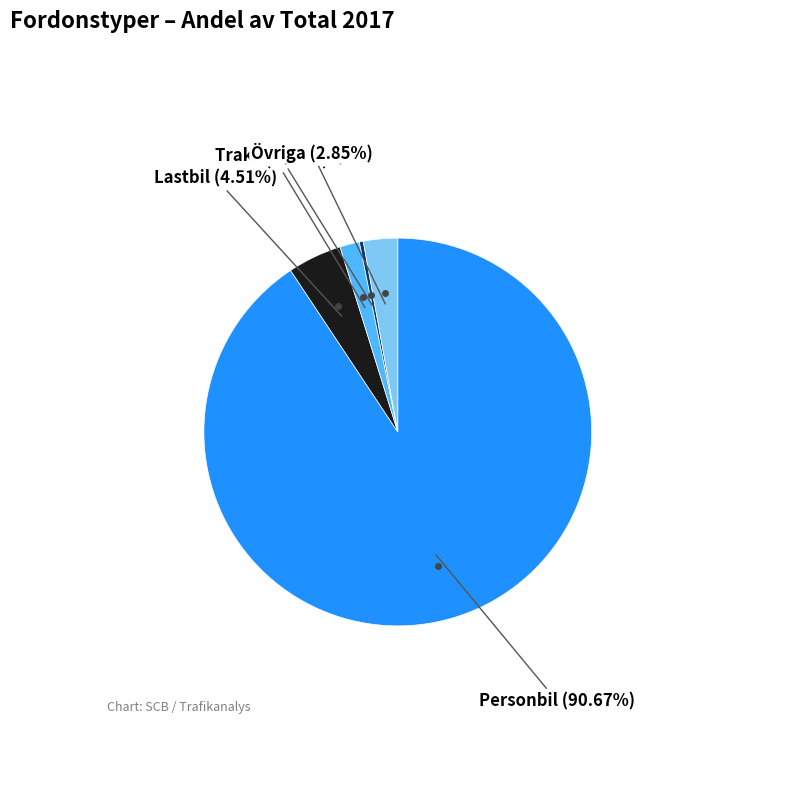

Count the number of slices in the pie.

5